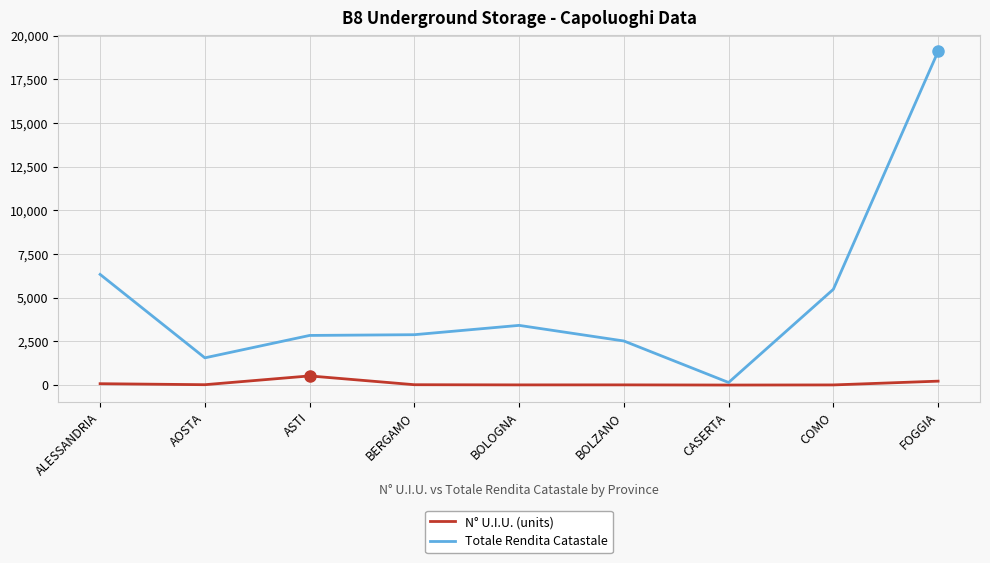

Which label corresponds to the largest value in the chart?

FOGGIA